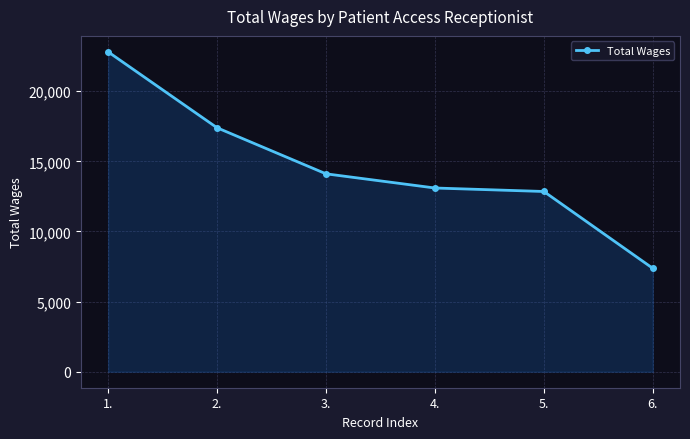

What is the sum of all values?

87624